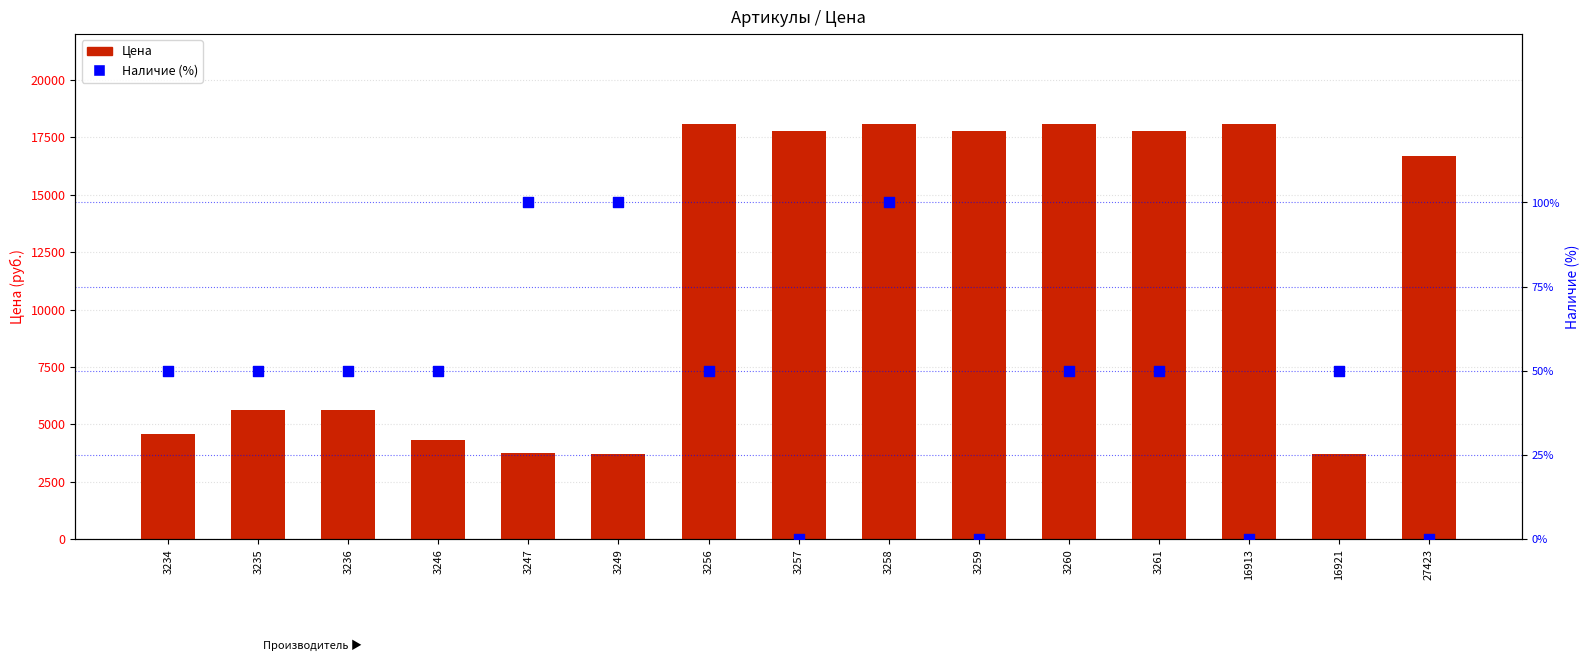

Which series contains the lowest Y value?

Наличие (%)